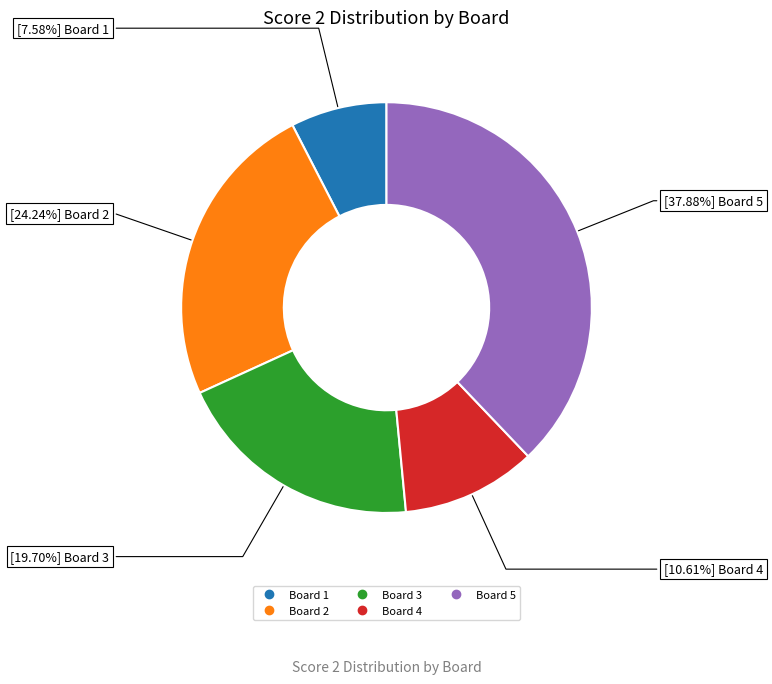

To the nearest percent, what is the average slice percentage?

20%